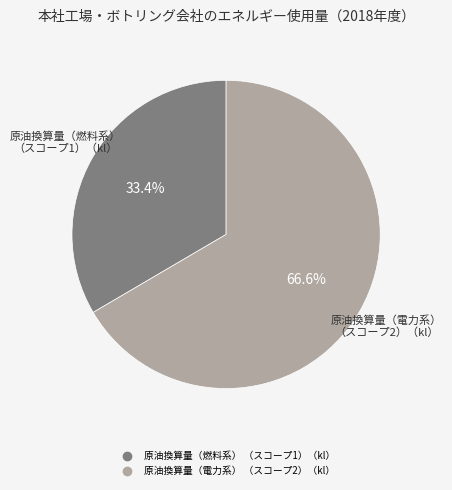

Does any single category account for the majority?

Yes